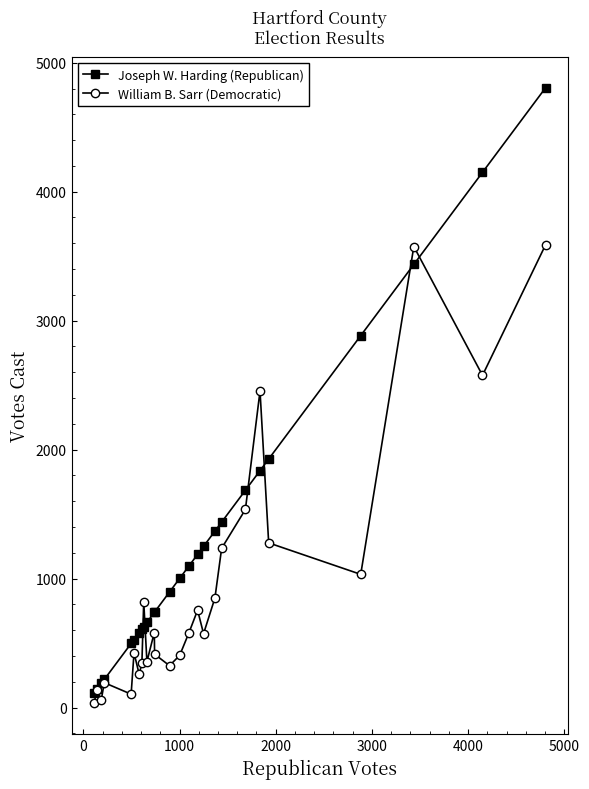

Rank the series by their maximum value, from highest to lowest.

Joseph W. Harding (Republican), William B. Sarr (Democratic)